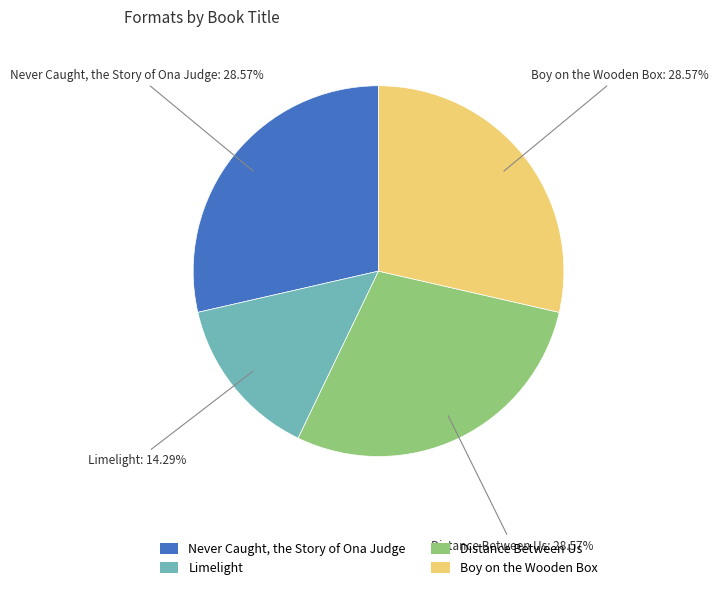

Between Limelight and Boy on the Wooden Box, which is larger?

Boy on the Wooden Box